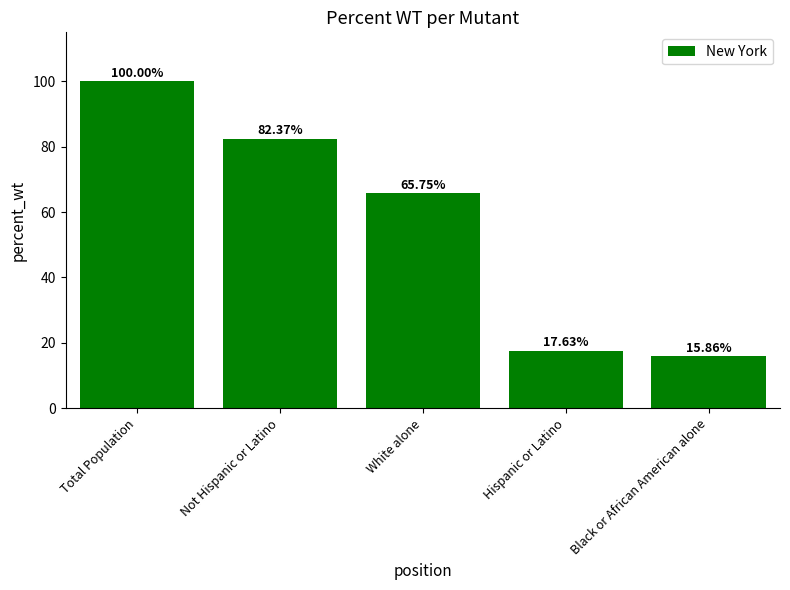

Which category has the highest value across all series?

Total Population